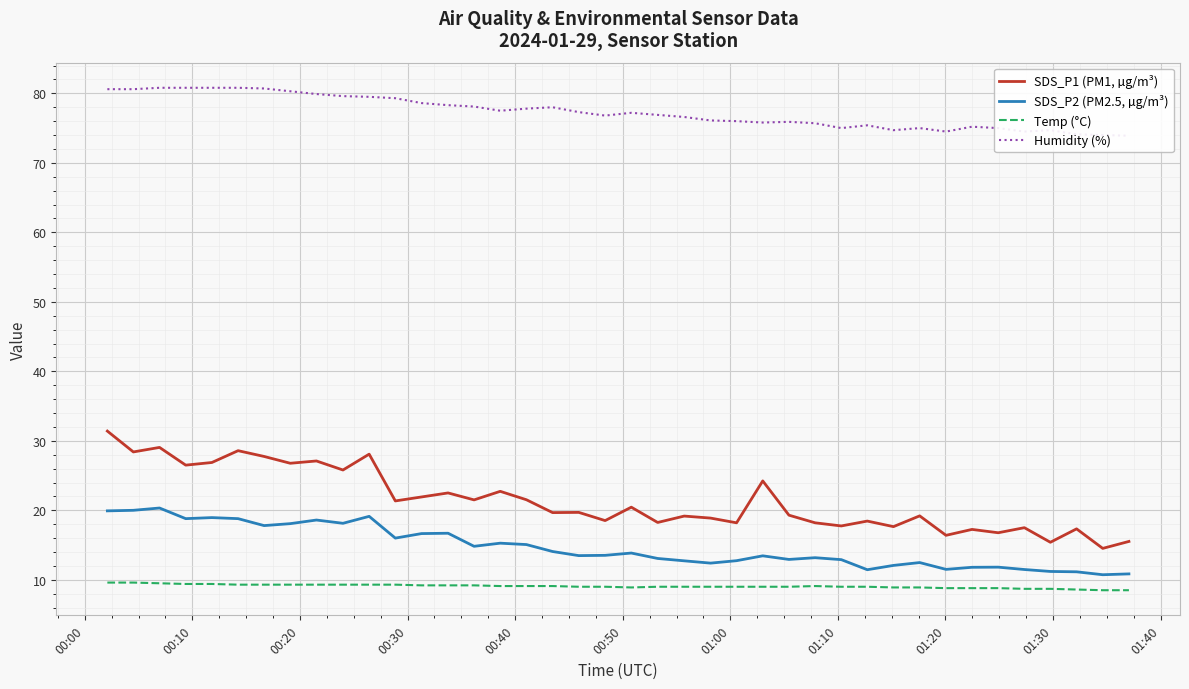

True or false: Temp (°C) and SDS_P2 (PM2.5, µg/m³) cross at least once.

False